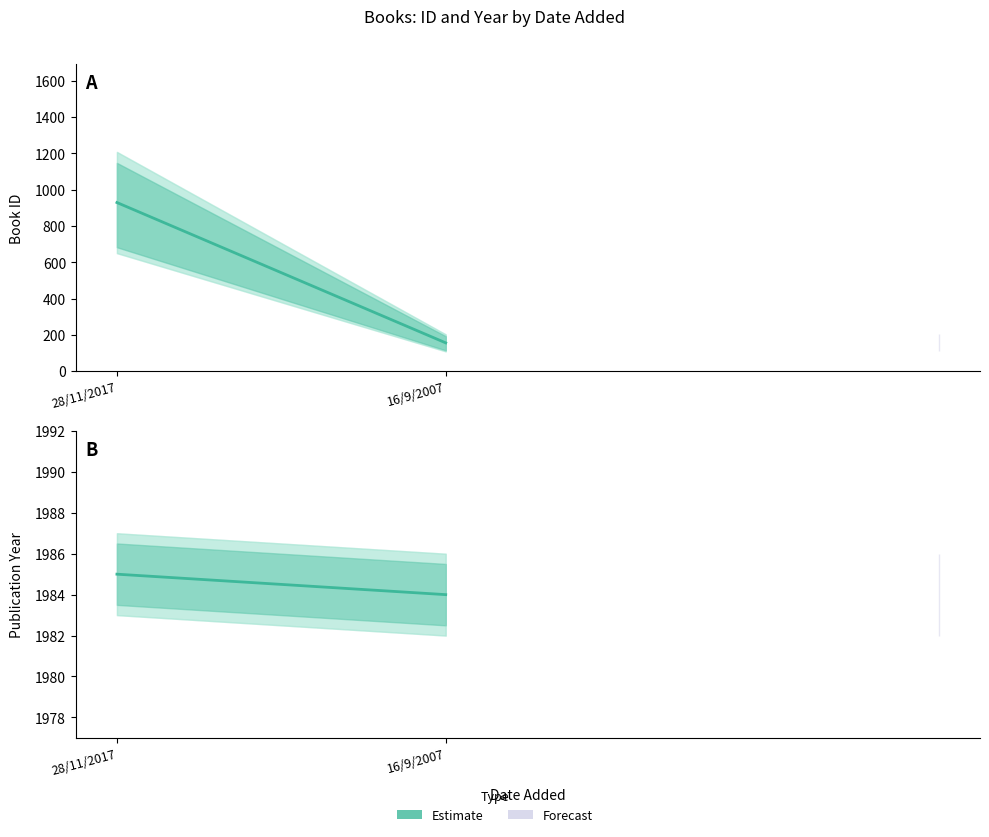

Which series has the largest total across all categories?

Estimate (Year)